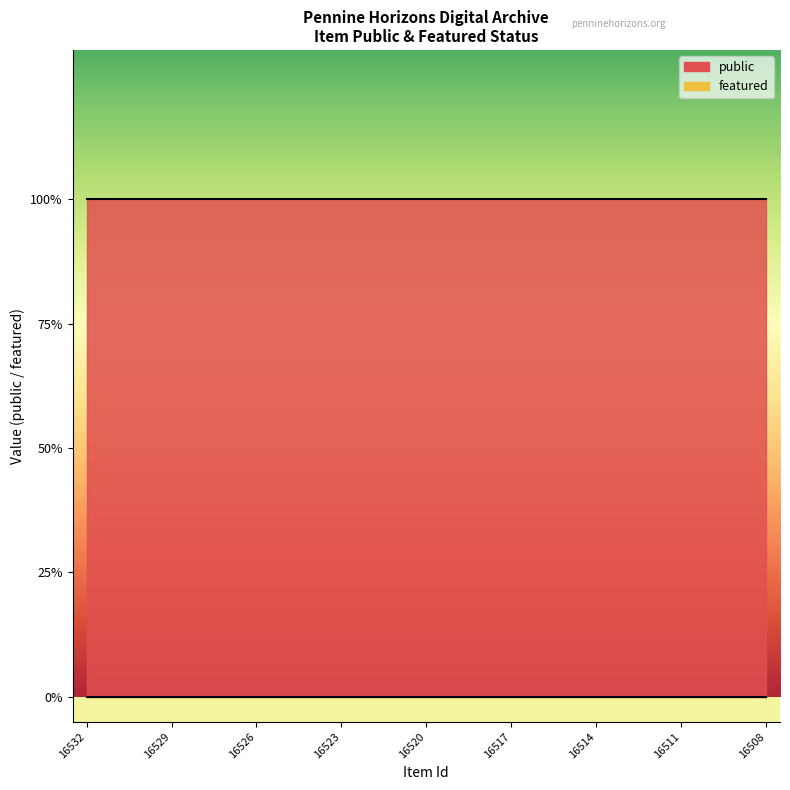

How many lines are shown in the chart?

2